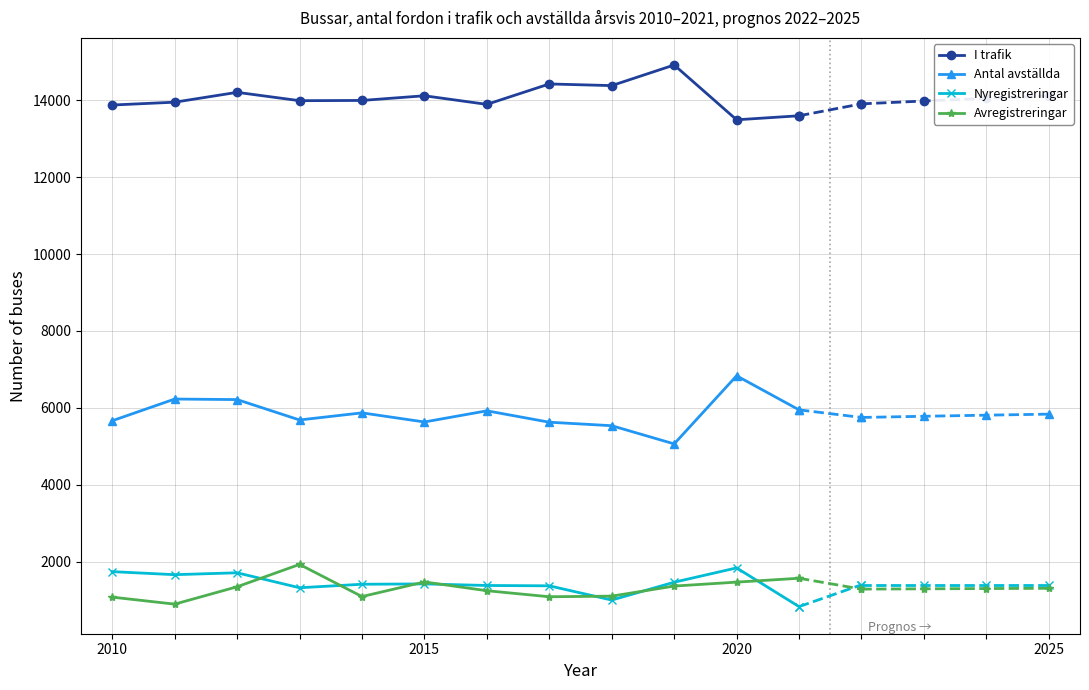

The value of Antal avställda at 2015 is 9073. True or false?

False